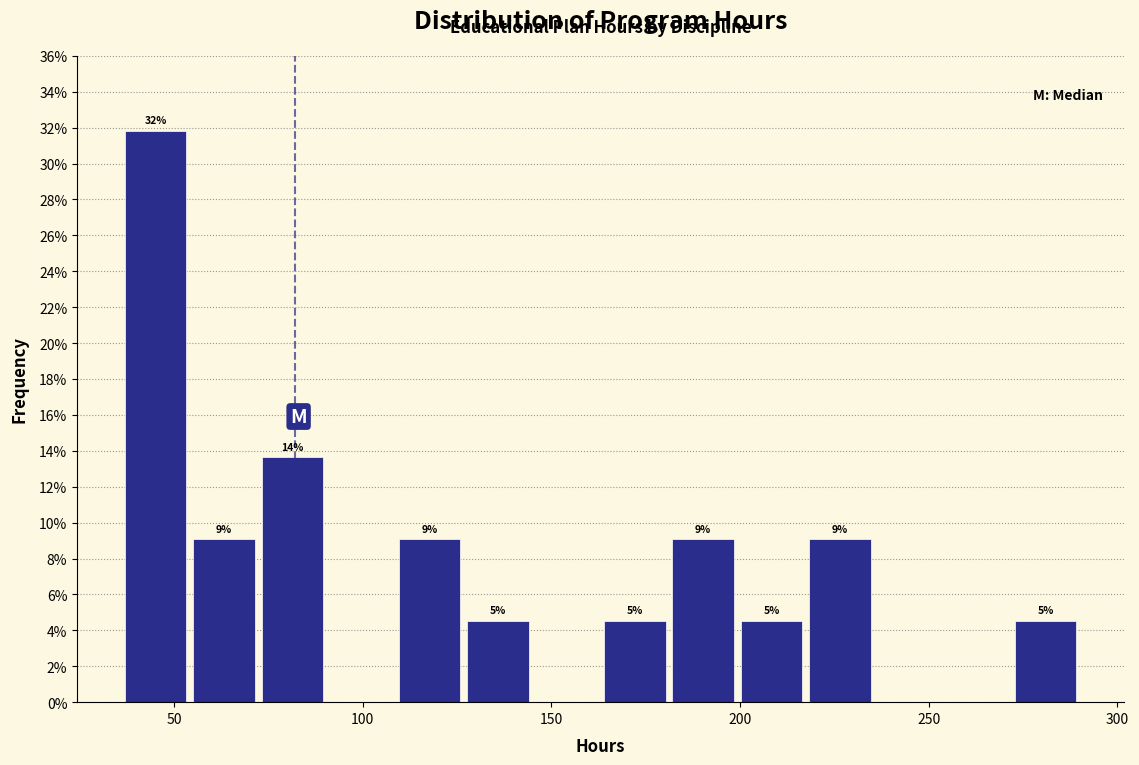

Read against the x-axis, roughly where is the centre of the tallest bar?

45